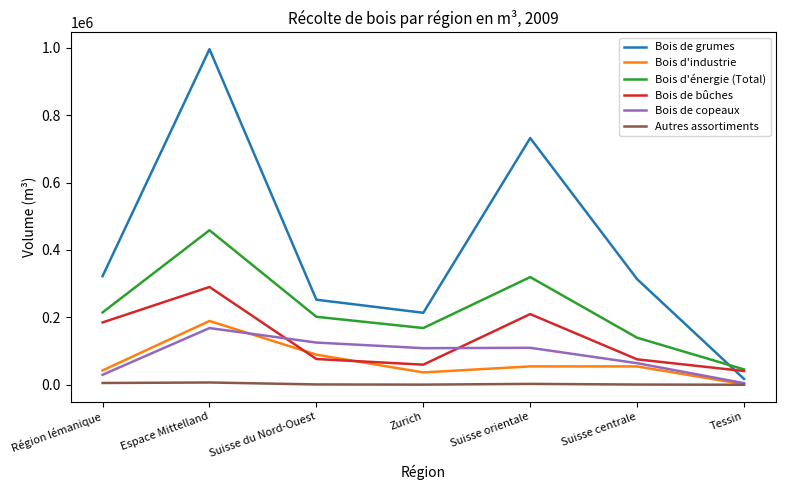

The Bois d'énergie (Total) series shows 235573 at Suisse centrale. True or false?

False